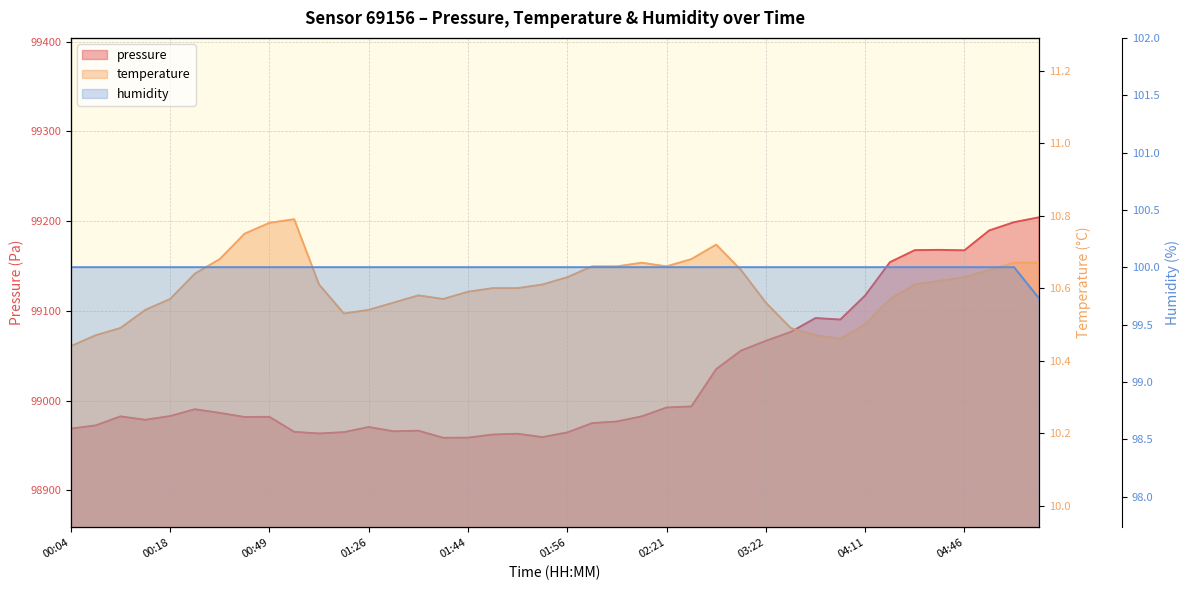

At how many categories does at least one series exceed 6829?

40